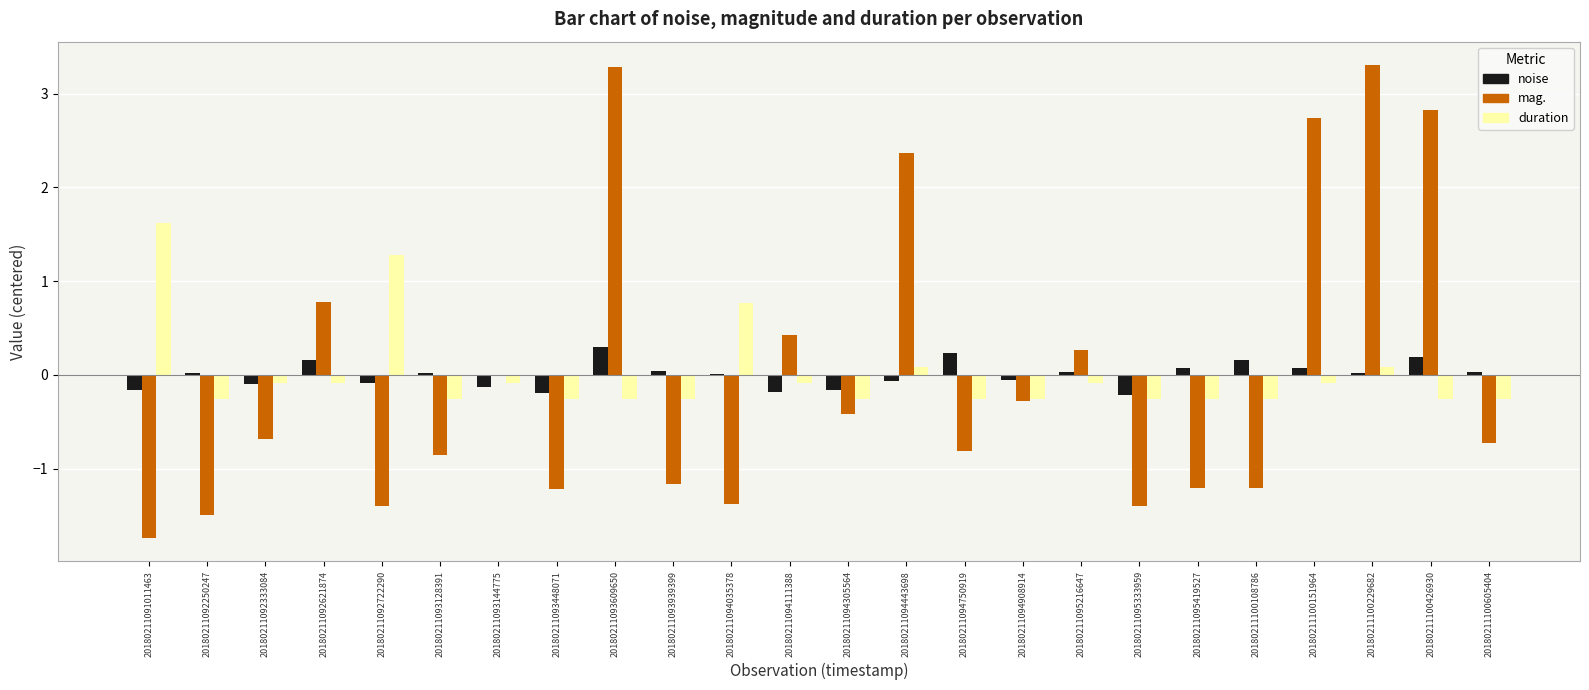

Count the number of categories in the chart.

24